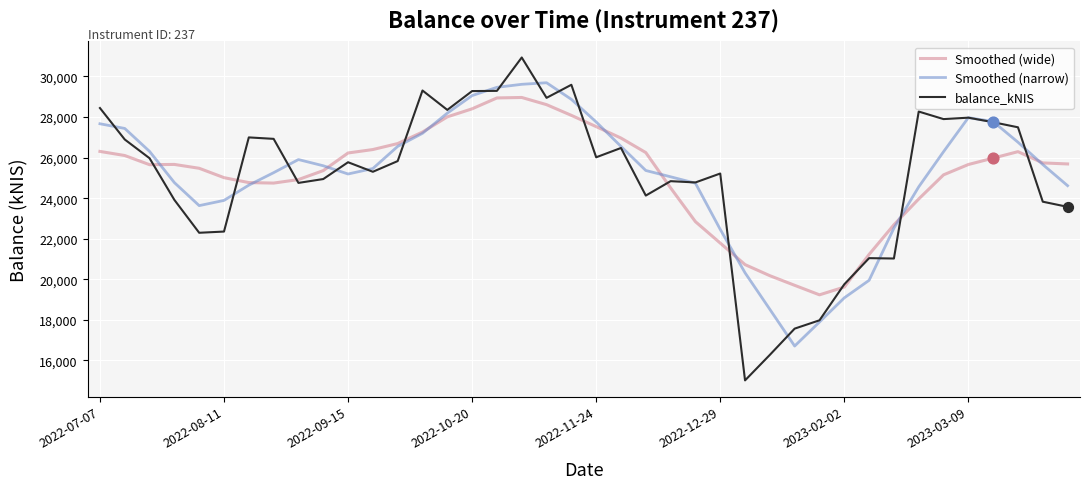

Which series has the widest spread of values?

balance_kNIS